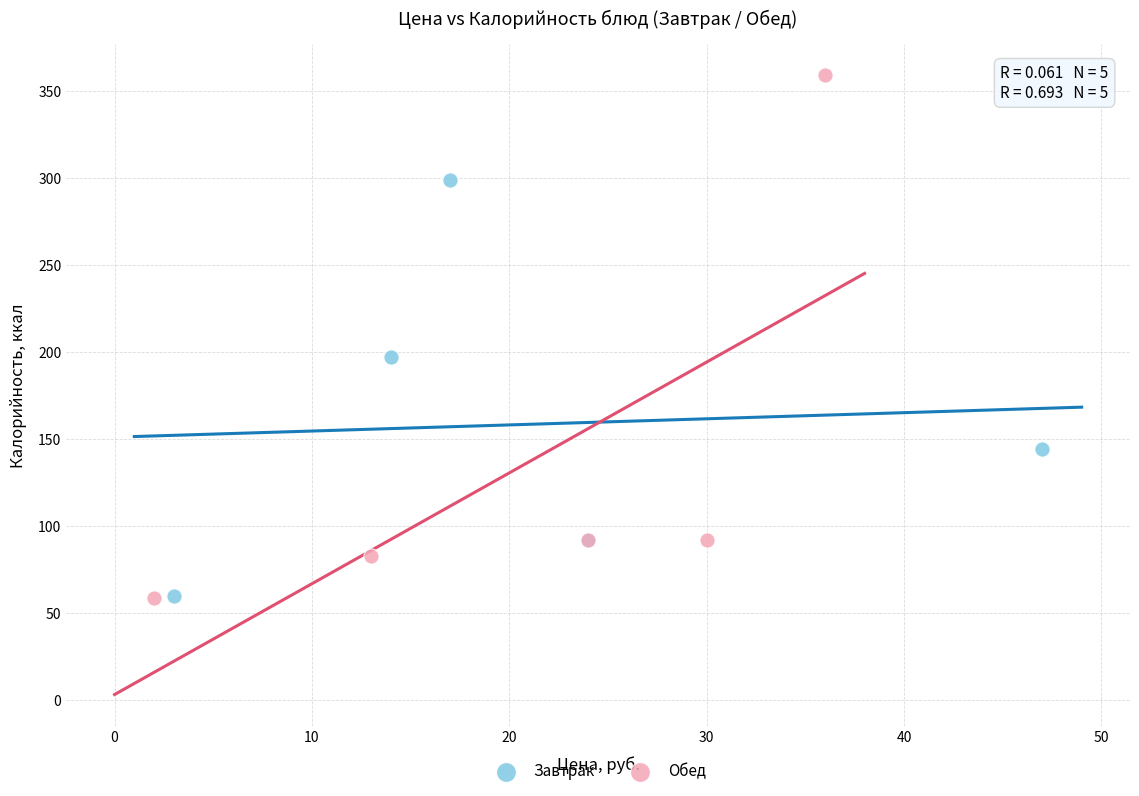

Which series has the largest Y range (max minus min)?

Обед